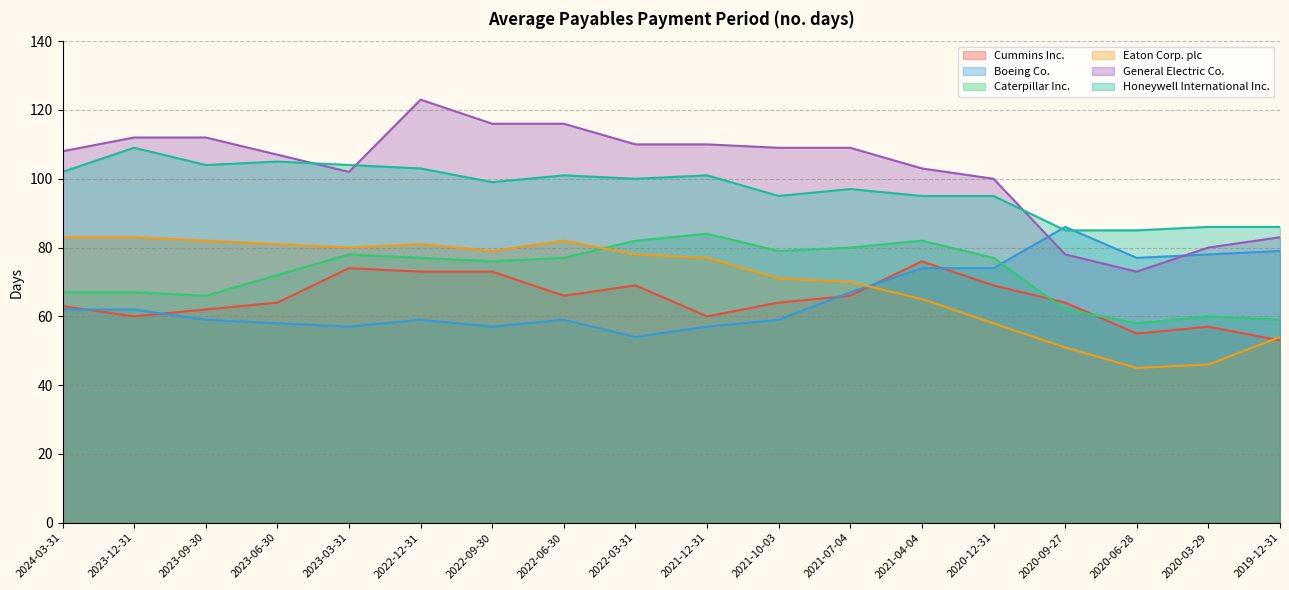

The Eaton Corp. plc series shows 124 at 2021-12-31. True or false?

False